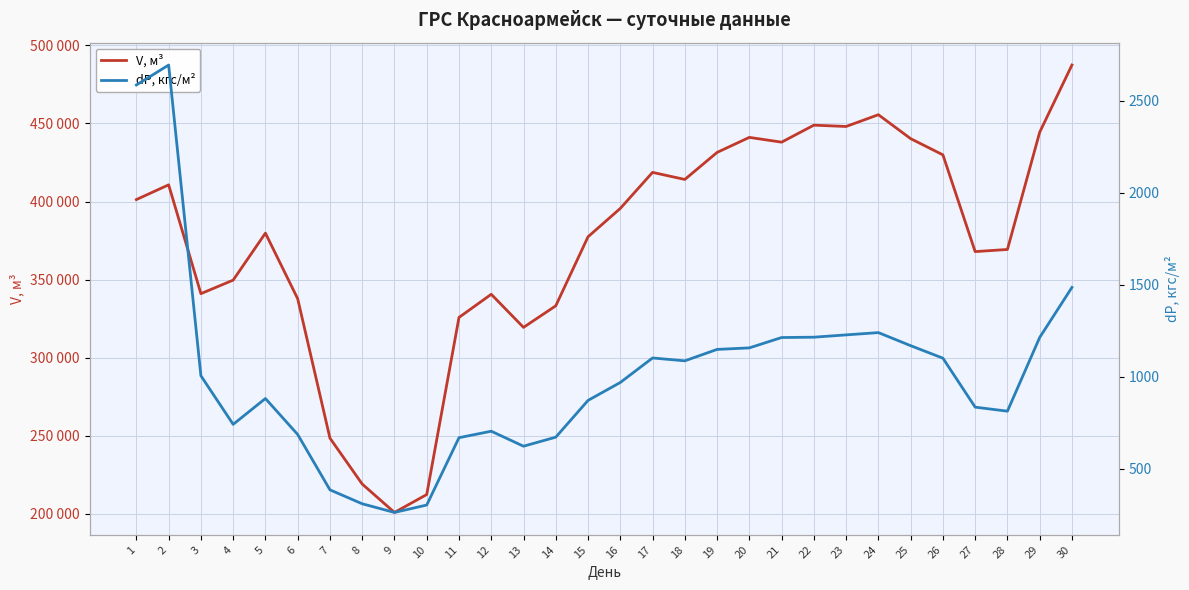

Which has a higher value, 19 or 5?

19